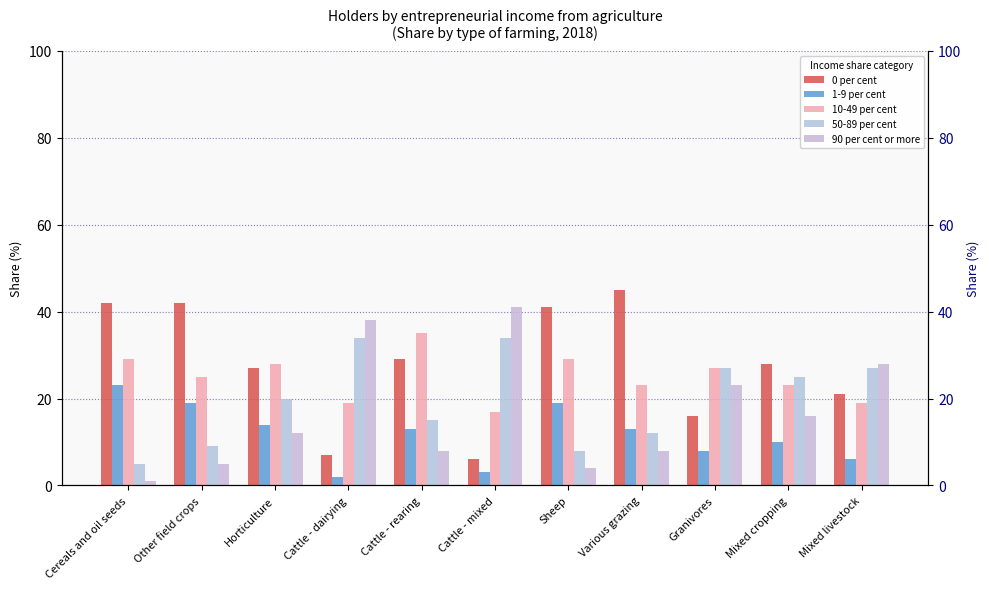

What is the value of the 50-89 per cent bar at the 2nd from the left?

9